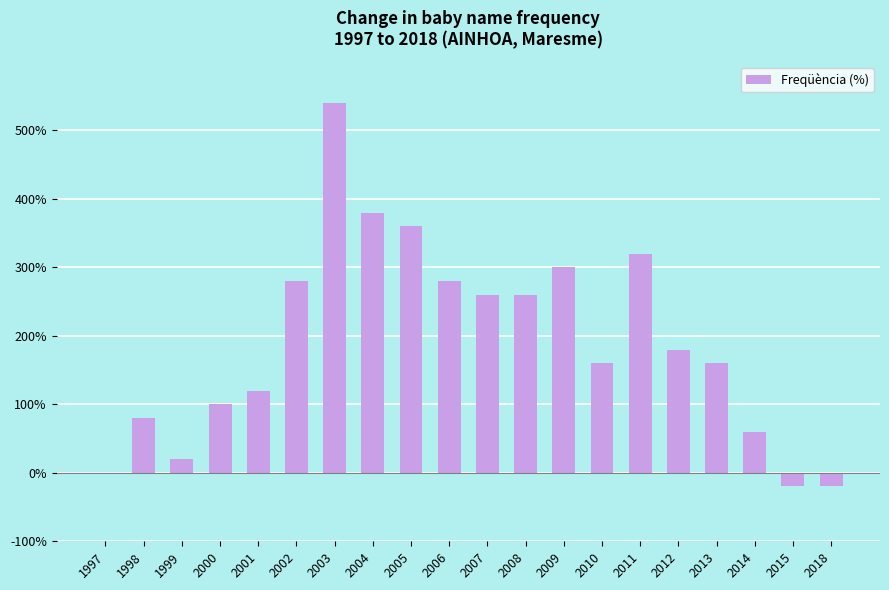

What is the average value?

191